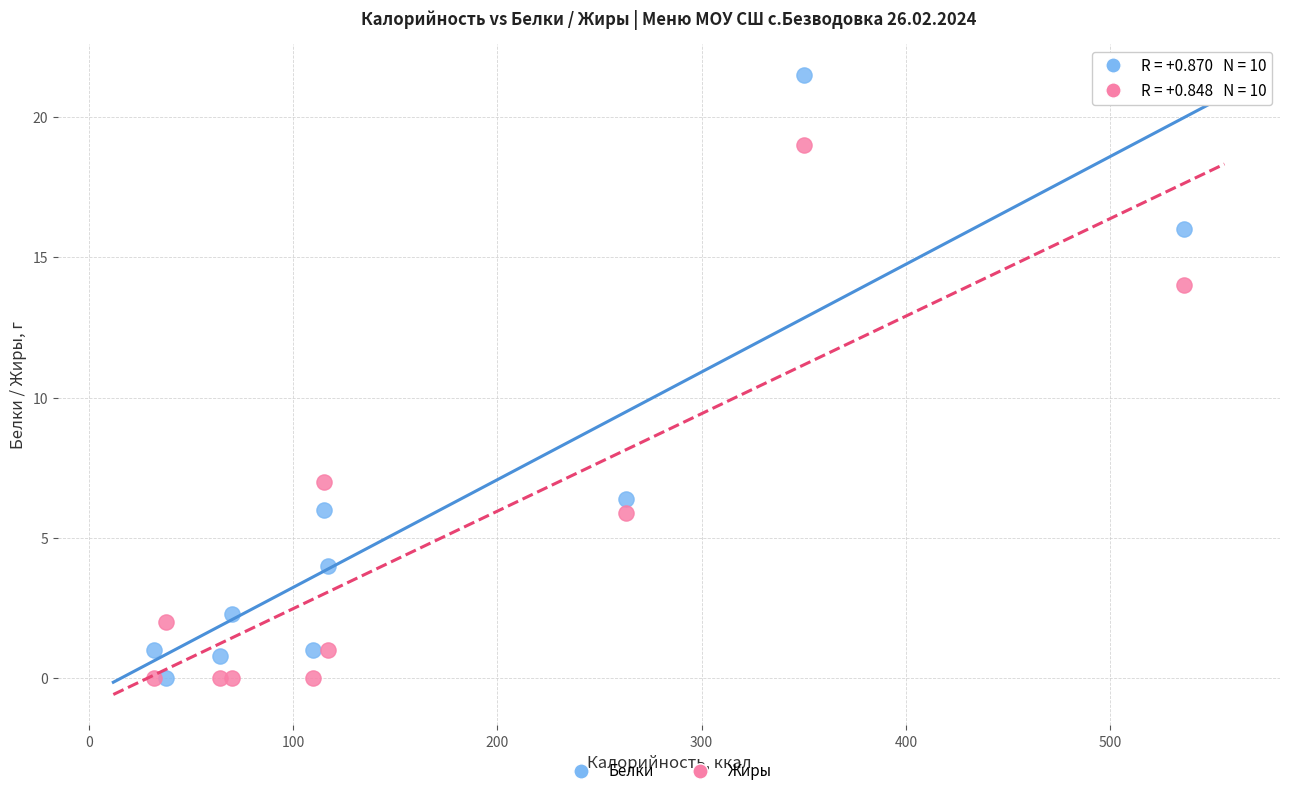

Across all series, what Y value is closest to 10?

7.0